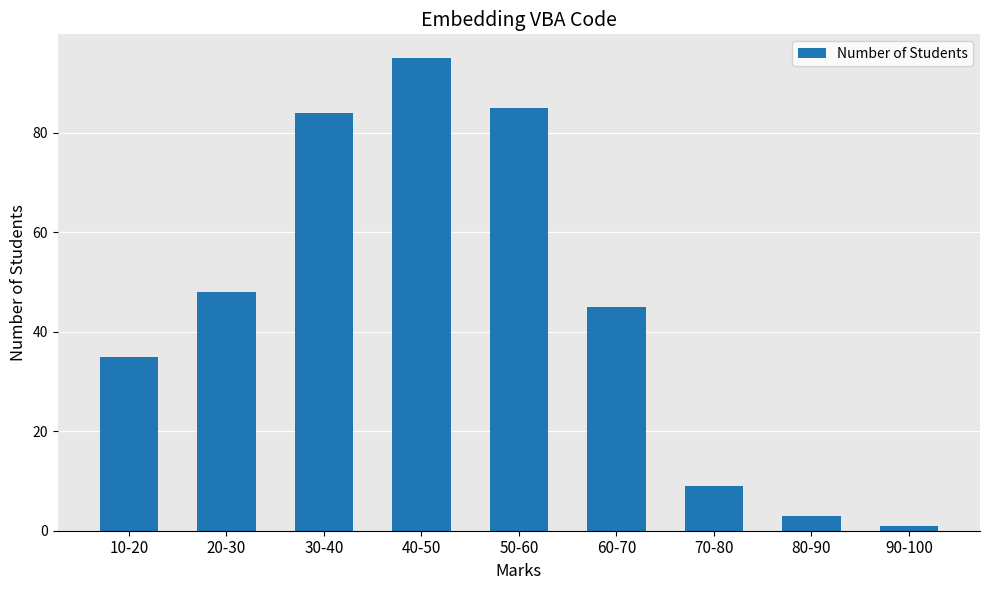

The chart shows a value of 85 at 50-60. True or false?

True